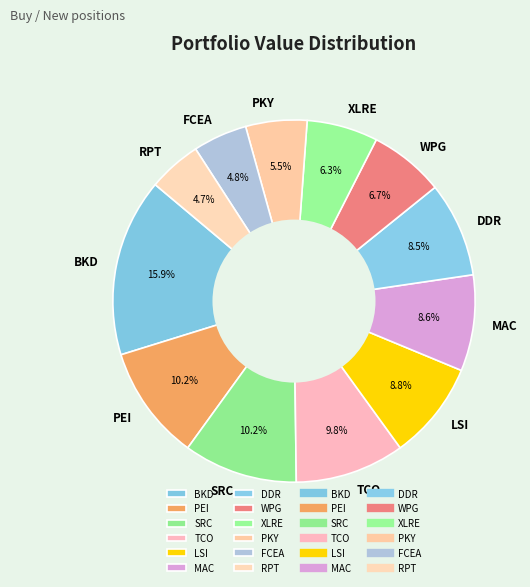

Approximately how many times larger is the value at XLRE compared to BKD?

0.4